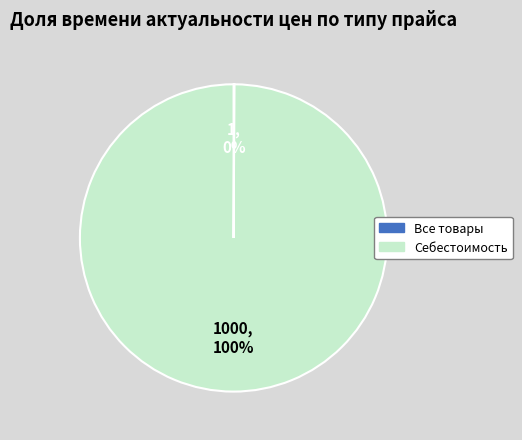

Which slice is the largest?

Себестоимость